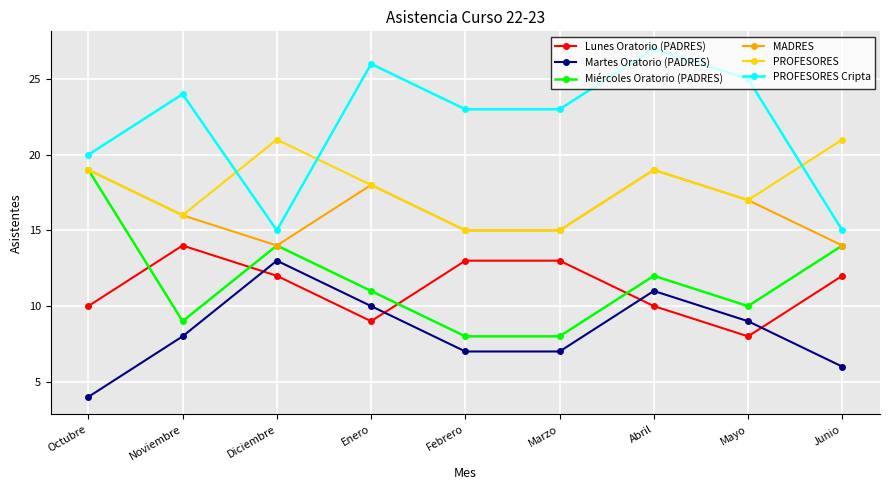

Between Enero and Marzo, which series saw the biggest shift?

Lunes Oratorio (PADRES)